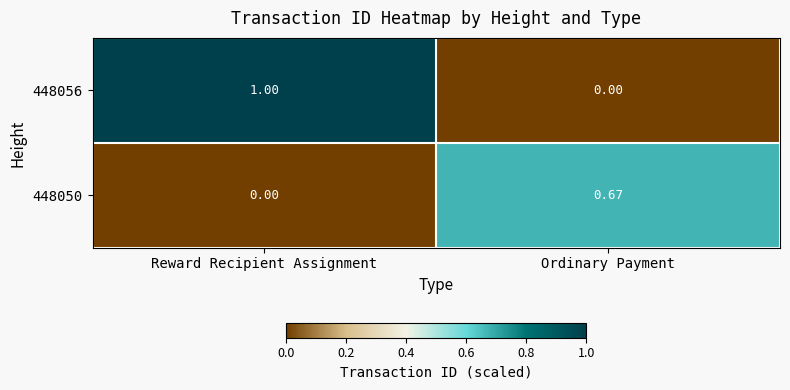

Where is 448050 nearest to the value 0?

Reward Recipient Assignment